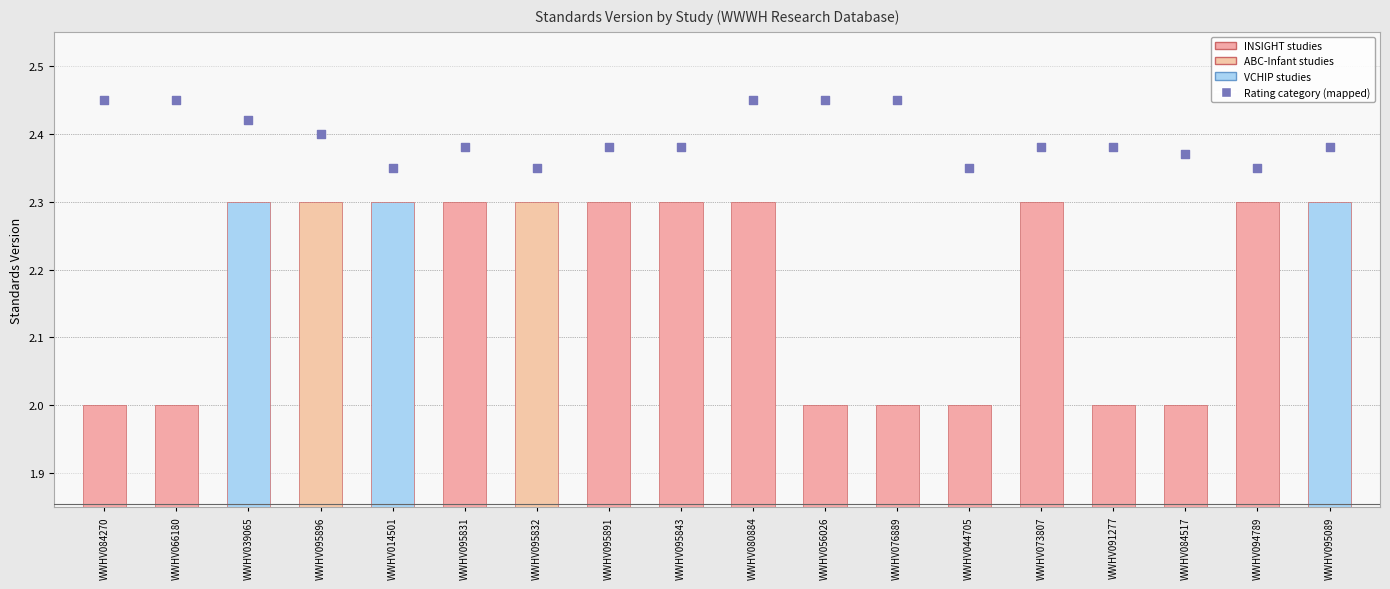

Which series reaches the maximum Y coordinate?

Rating category (mapped)